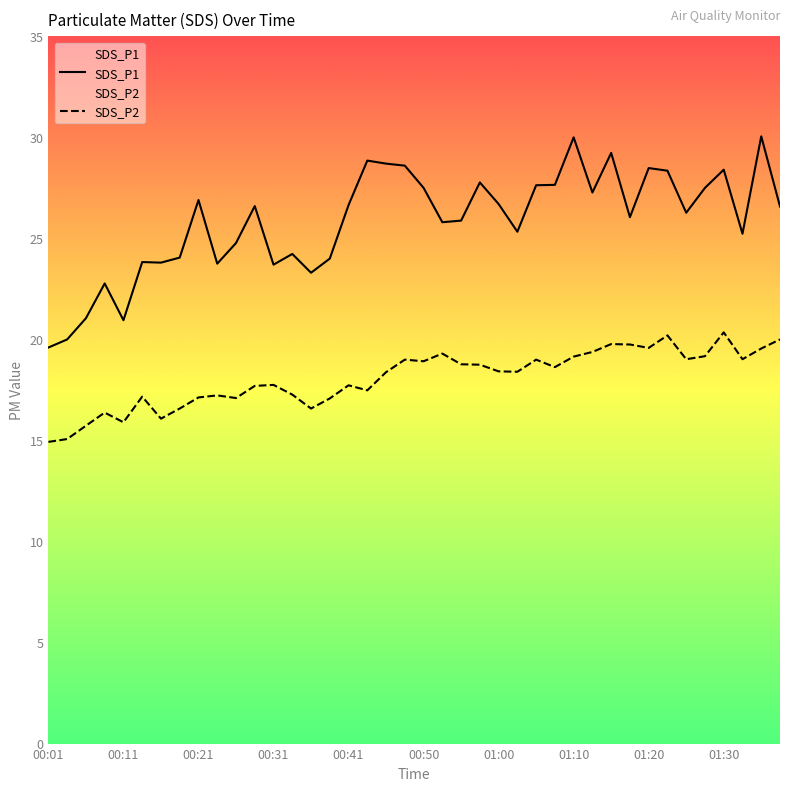

True or false: SDS_P1 and SDS_P2 intersect in this chart.

False